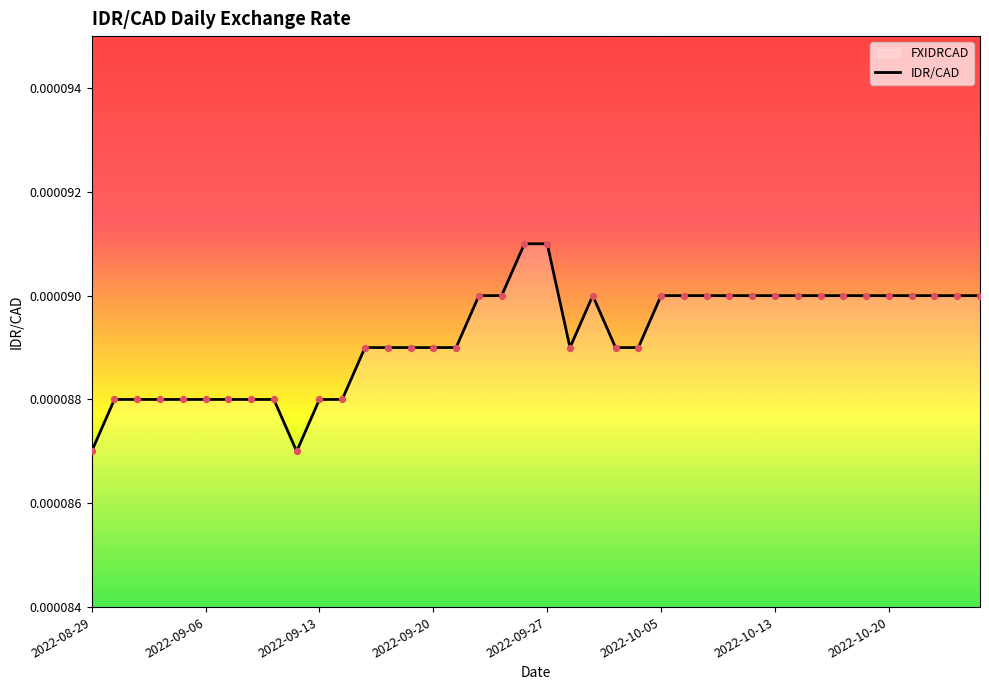

Which has a higher value, 22 or 9?

22